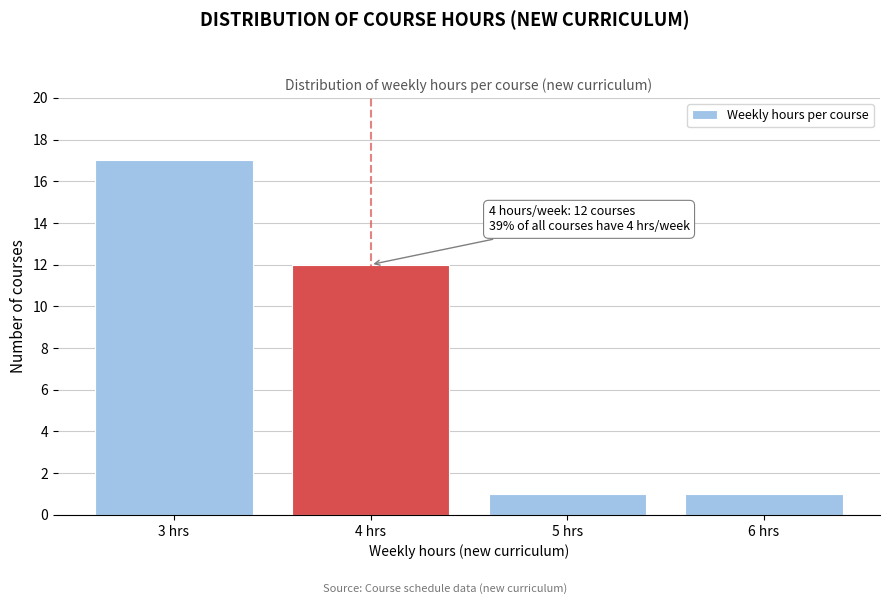

Reading left to right, what are all the values shown in this chart?

3 hrs=17	4 hrs=12	5 hrs=1	6 hrs=1